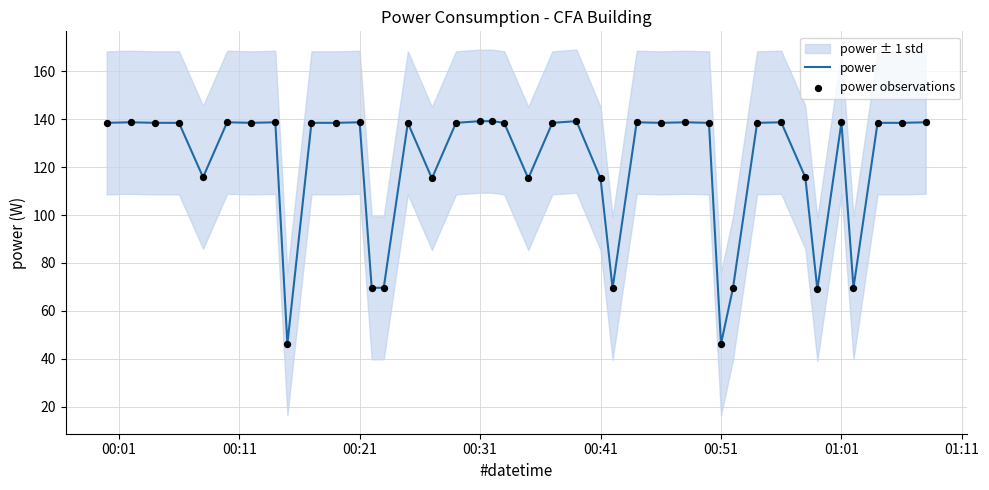

Which series has the largest total across all categories?

power